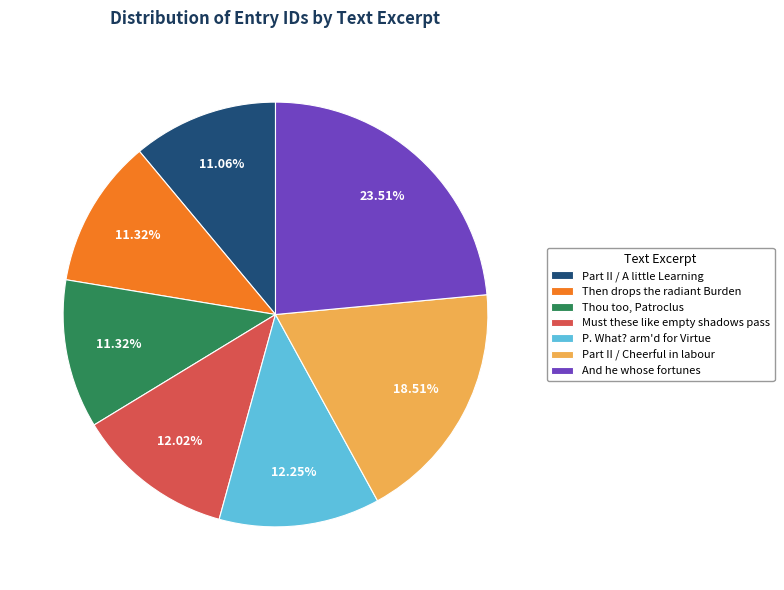

How many segments does this pie chart have?

7